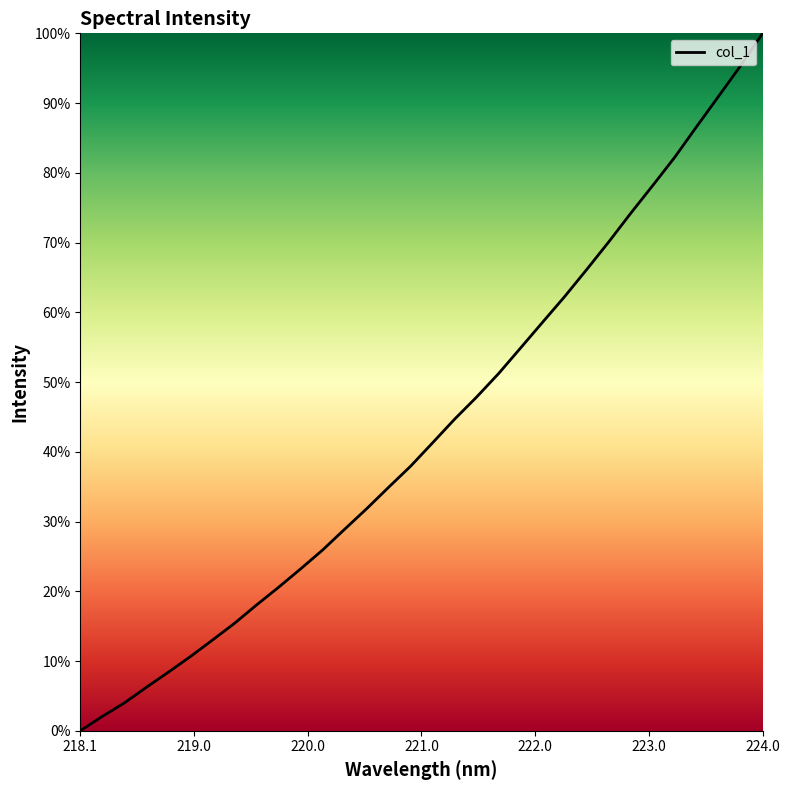

Reading left to right, list all the values displayed in this chart.

0.0	2.1	4.0	6.2	8.4	10.6	13.0	15.4	18.0	20.6	23.2	25.9	28.9	31.8	34.9	37.9	41.3	44.7	47.9	51.2	54.9	58.6	62.3	66.1	70.1	74.2	78.2	82.2	86.6	91.0	95.4	100.0